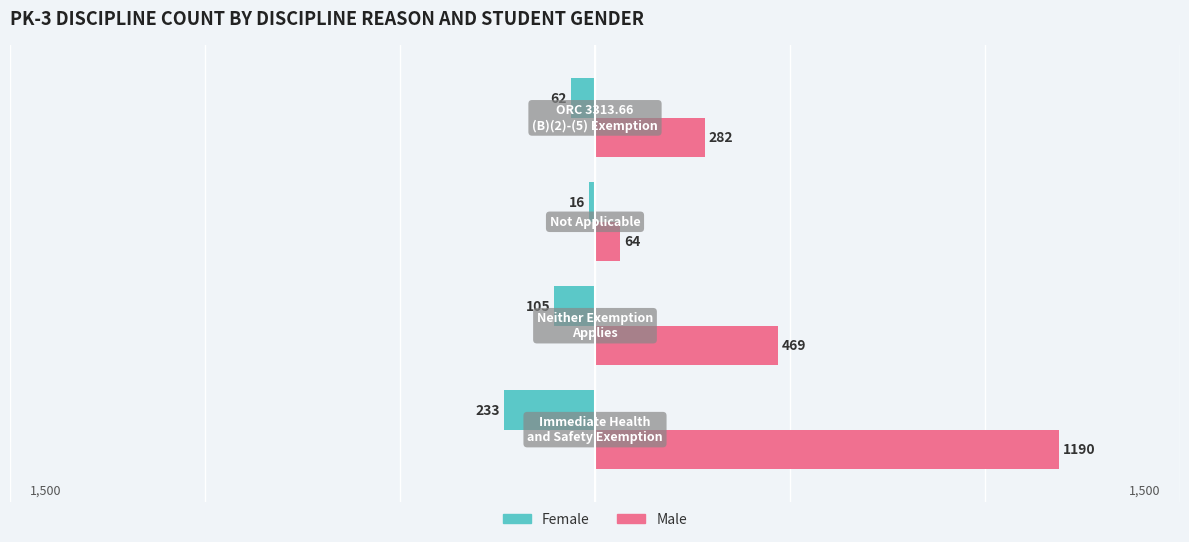

What are all the series names shown in the legend?

Female, Male